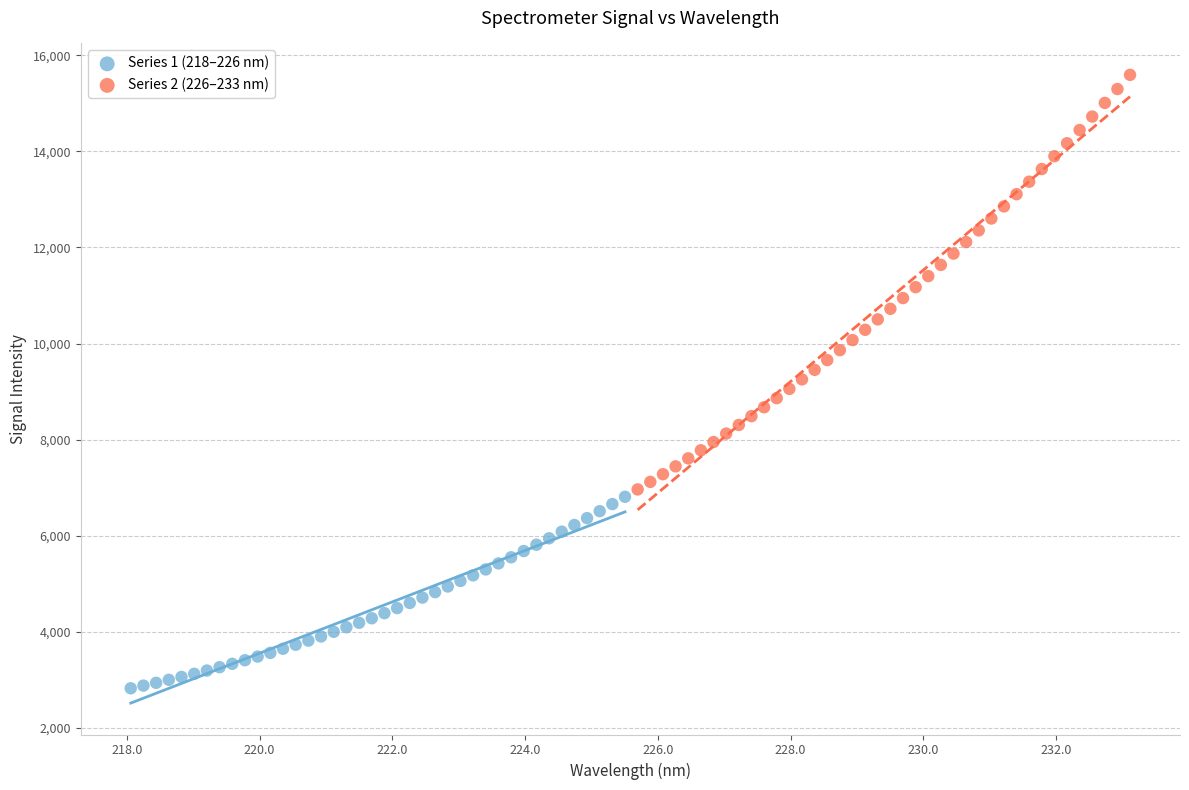

What are all the series names shown in the legend?

Series 1 (218–226 nm), Series 2 (226–233 nm)